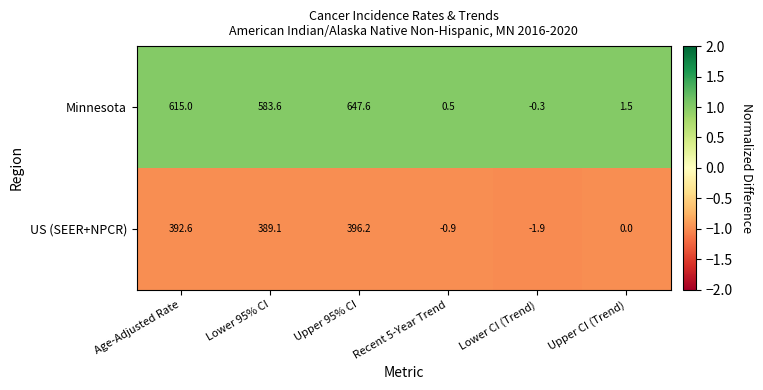

Which series has the largest total across all categories?

Minnesota